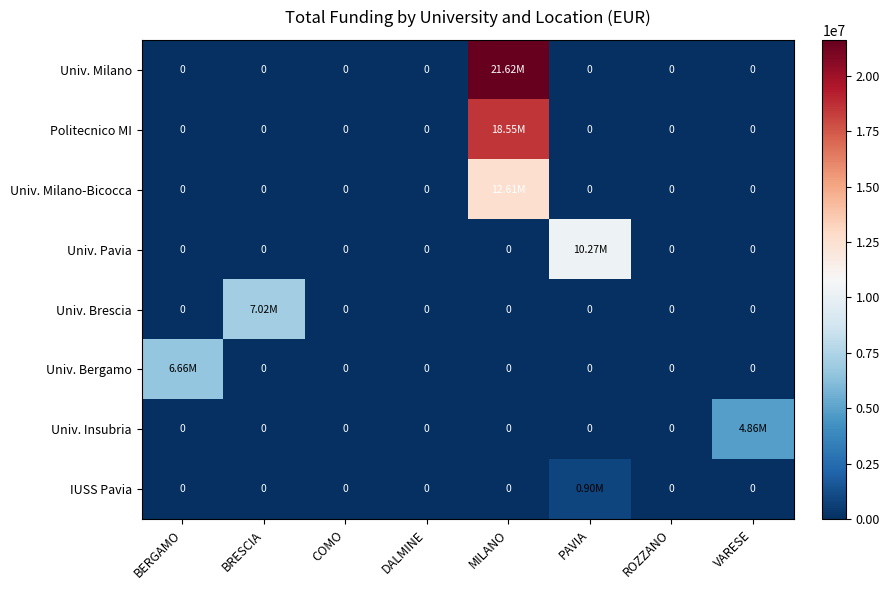

At how many categories does at least one series exceed 21476066?

1